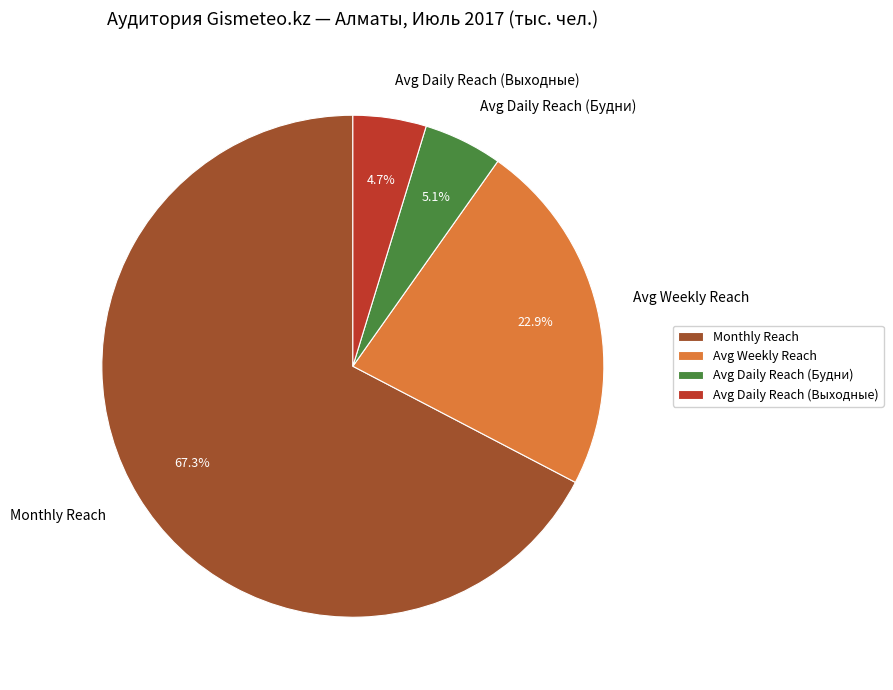

Between Monthly Reach and Avg Daily Reach (Будни), which is larger?

Monthly Reach